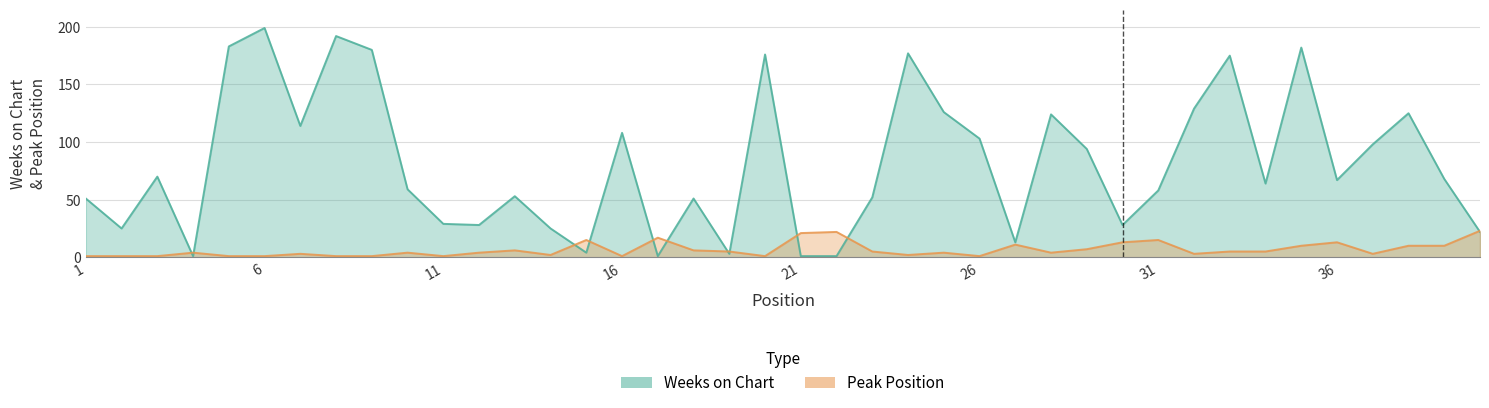

Between 12 and 17, which series saw the biggest shift?

Weeks on Chart